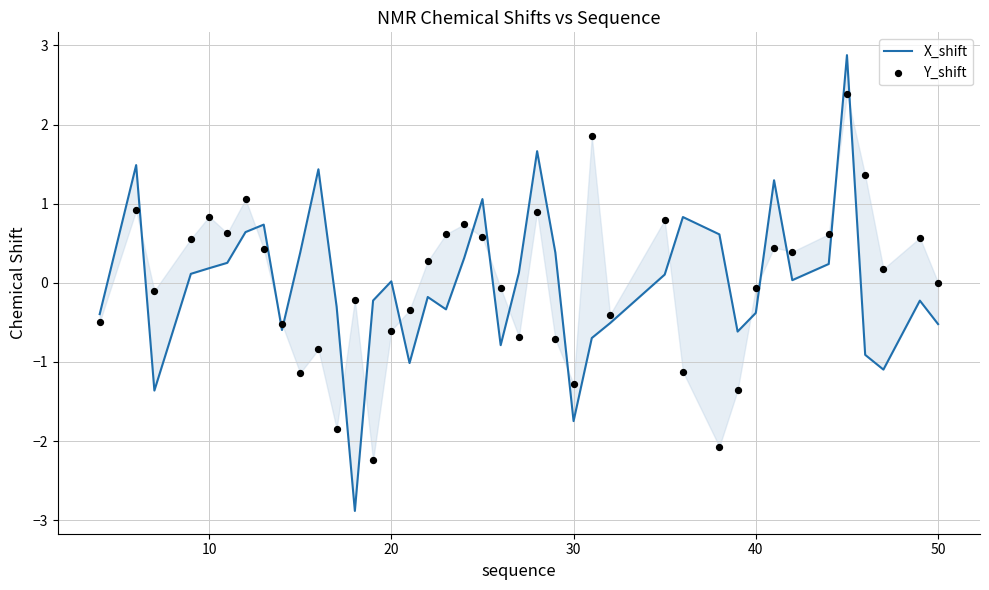

Which series reaches the minimum Y coordinate?

X_shift